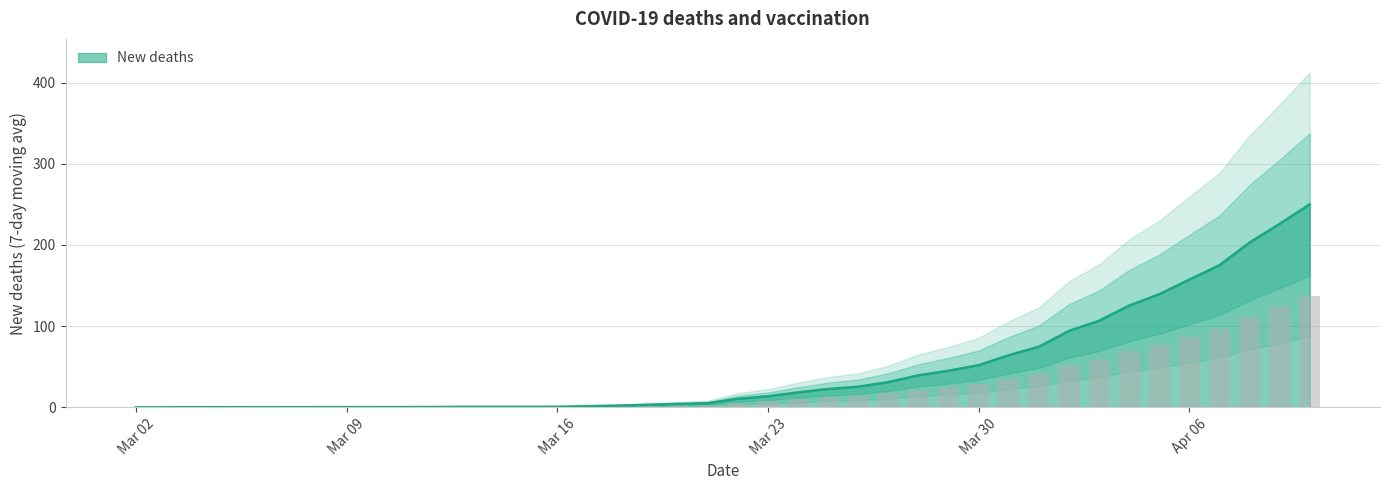

What is the difference between the maximum and minimum values?

250.0